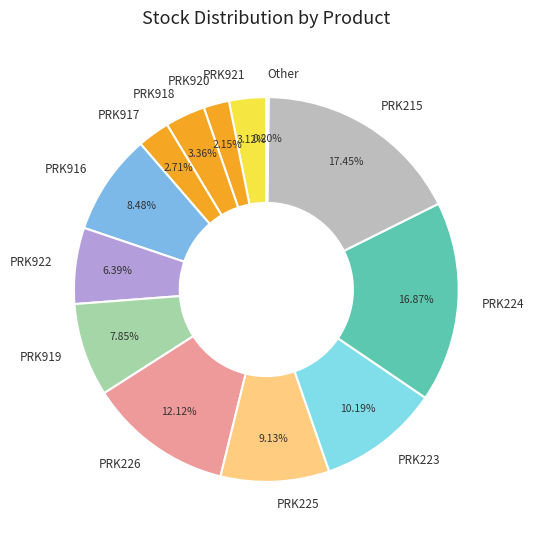

To the nearest percent, what percentage of the pie is PRK921?

3%